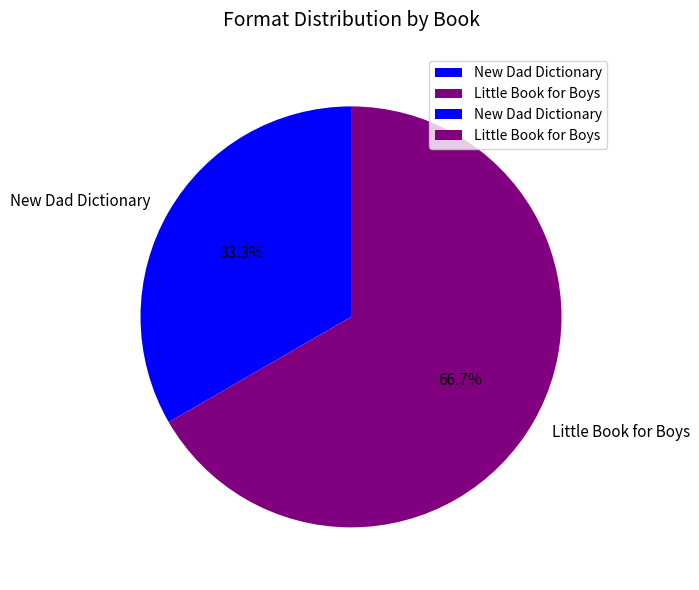

True or false: New Dad Dictionary accounts for 33% of the total.

True